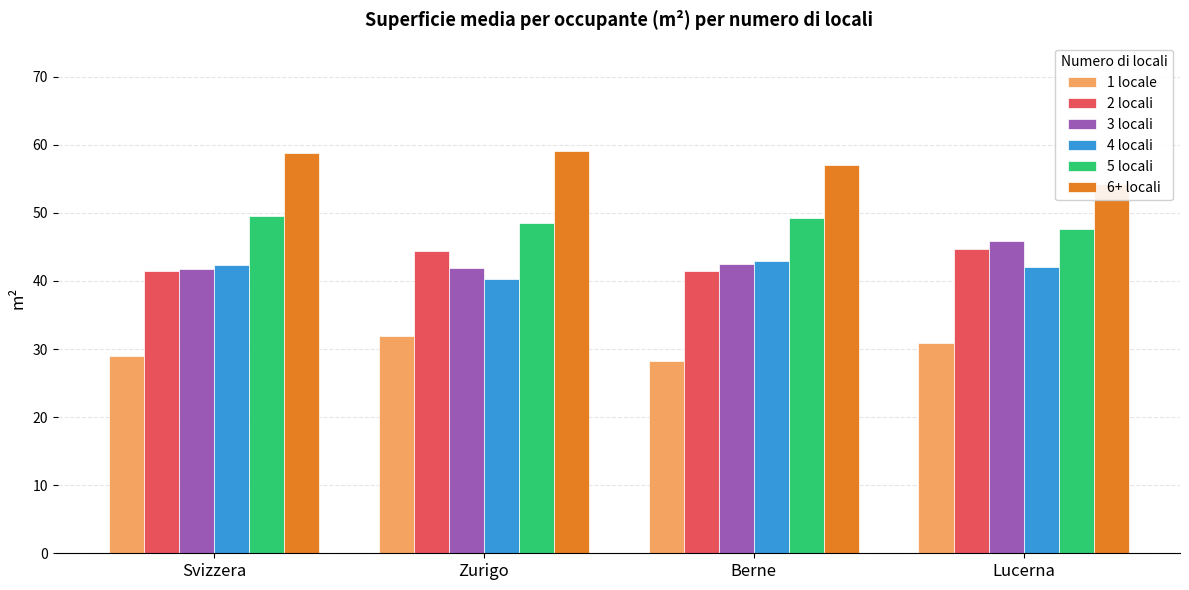

Rank the categories by 3 locali value from highest to lowest.

Lucerna, Berne, Zurigo, Svizzera